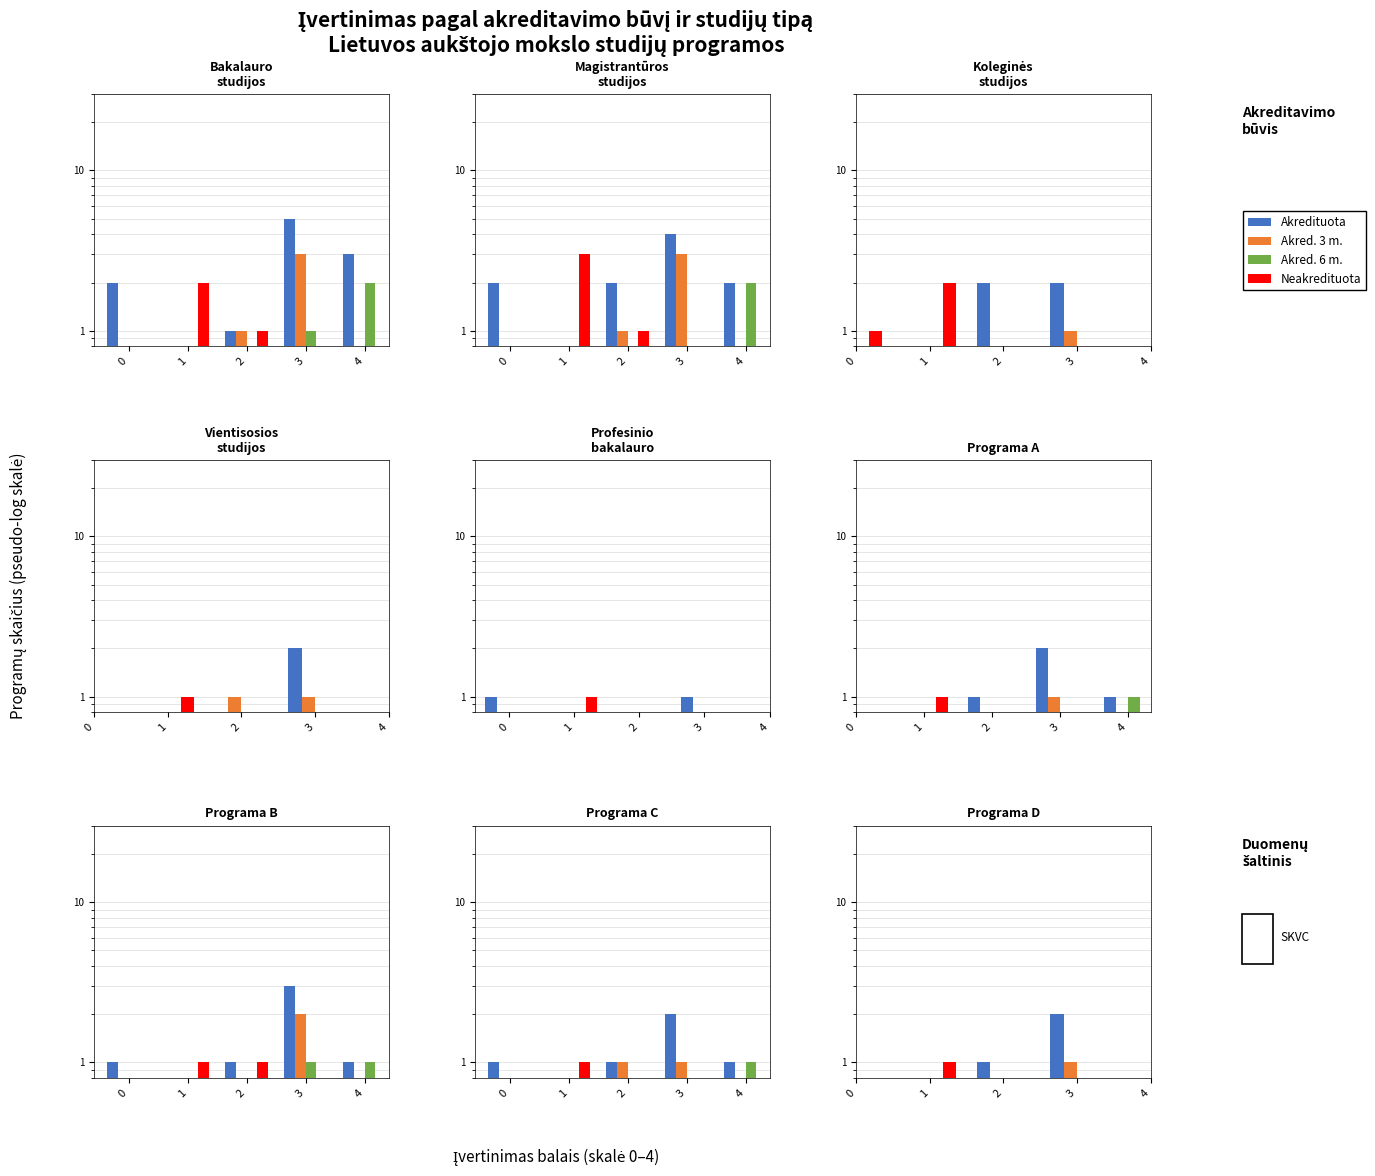

How many positive values does the Akredituota series have?

2